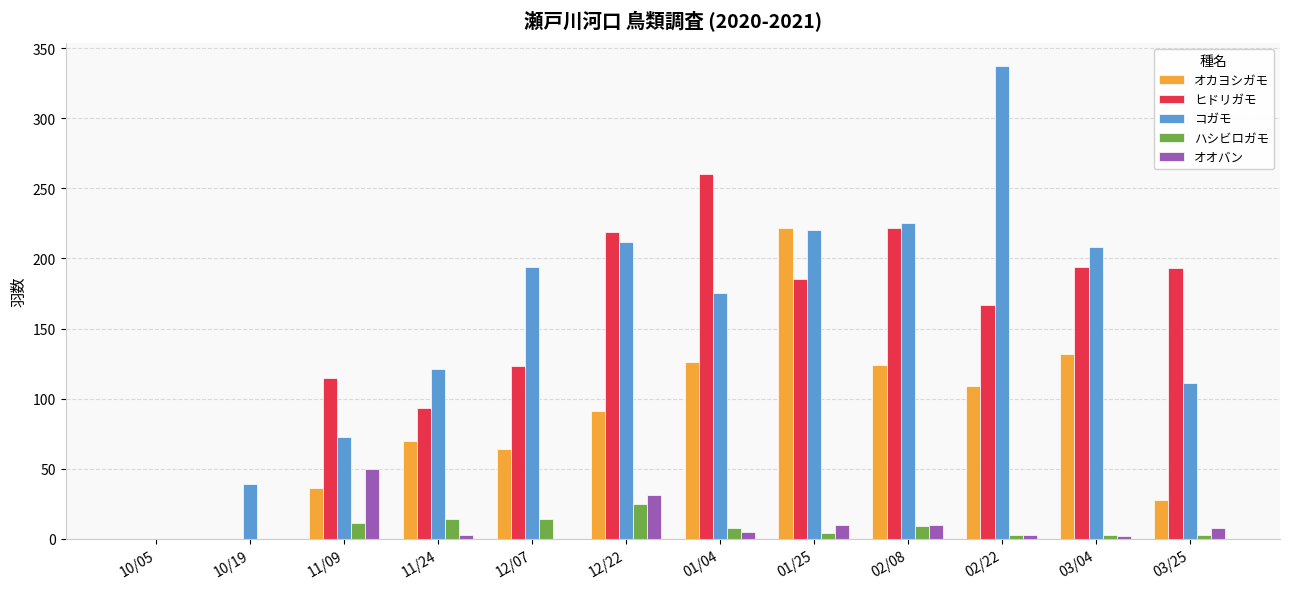

The value of オオバン at 02/08 is 10. True or false?

True